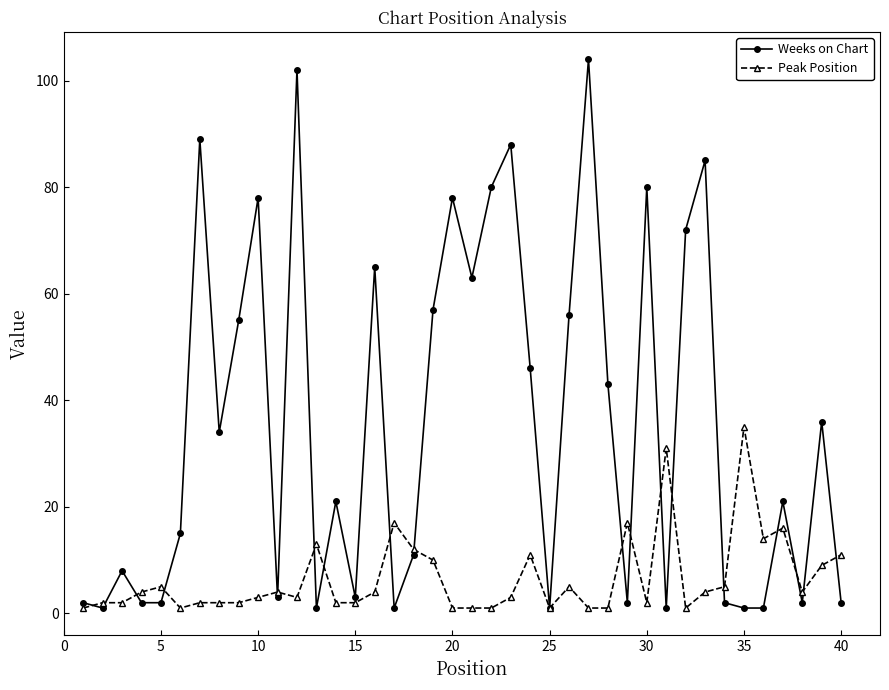

What is the maximum value for Weeks on Chart?

104